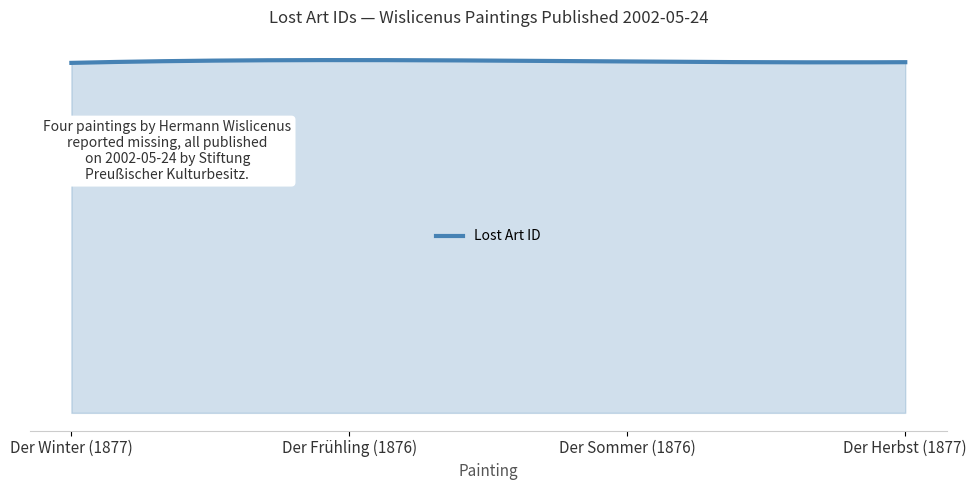

Count the number of categories in the chart.

4